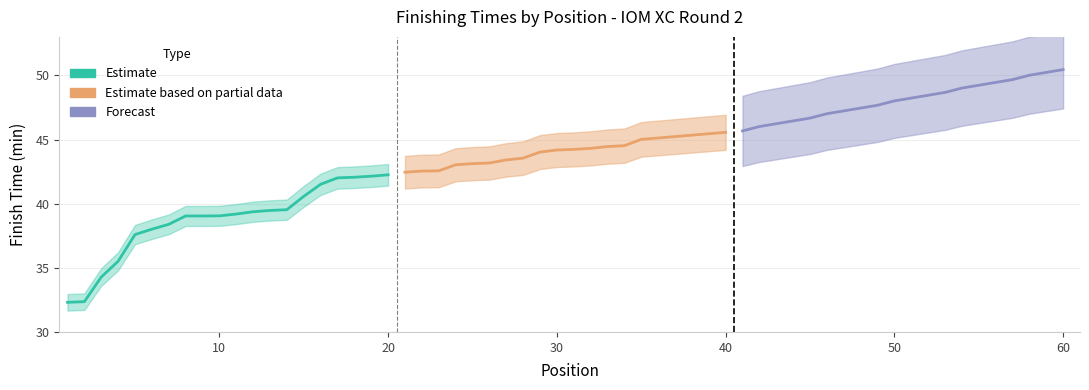

True or false: Forecast and Estimate cross at least once.

False